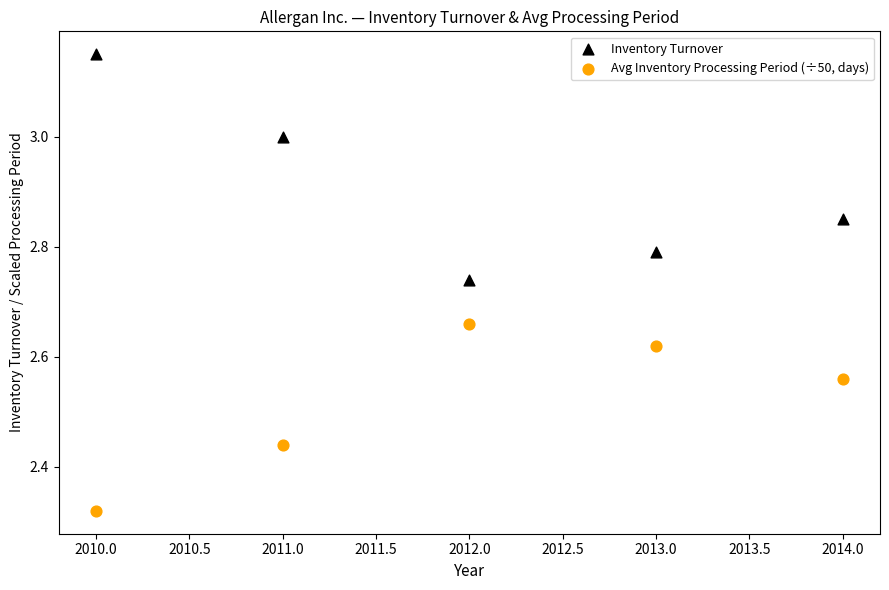

What are all the series names shown in the legend?

Inventory Turnover, Avg Inventory Processing Period (÷50, days)